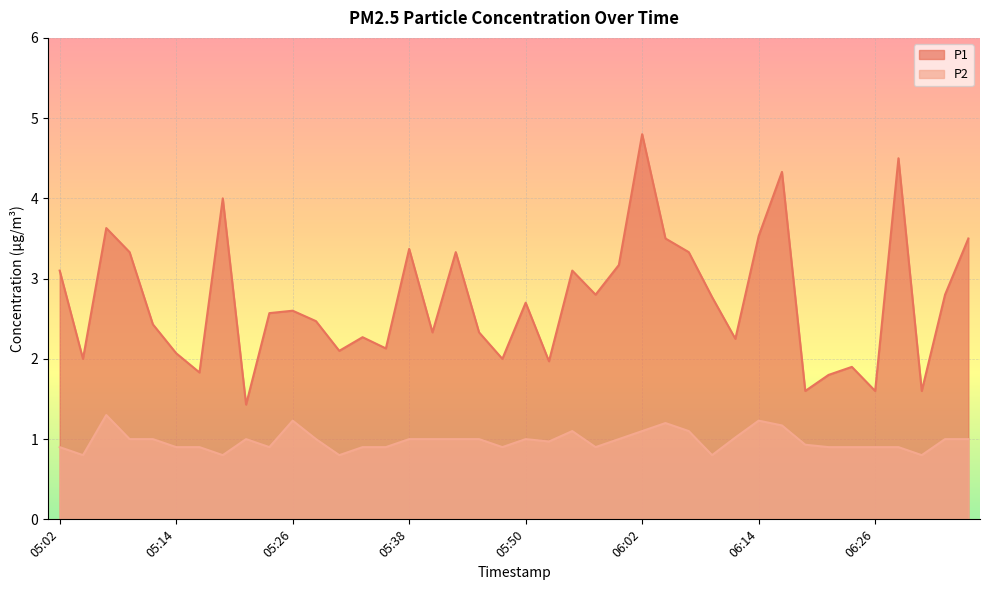

At how many categories does at least one series exceed 3?

15